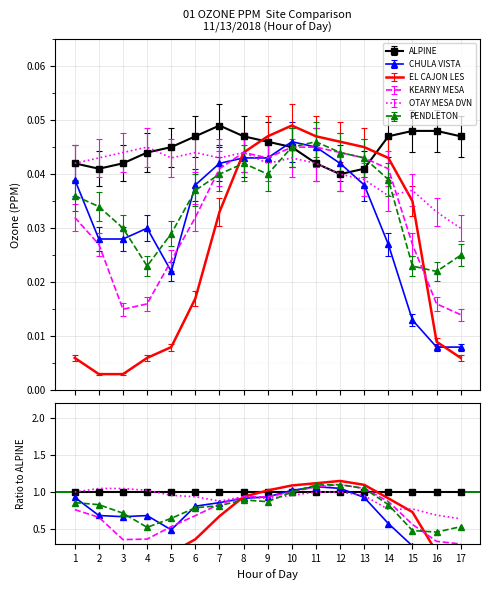

Where is PENDLETON nearest to the value 0?

16